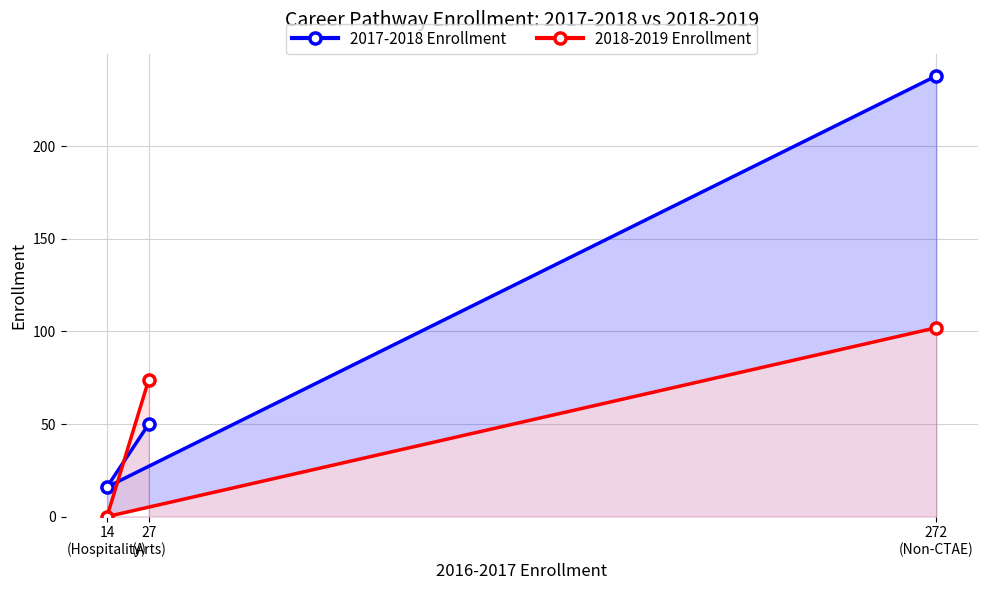

Which series has the largest total across all categories?

2017-2018 Enrollment